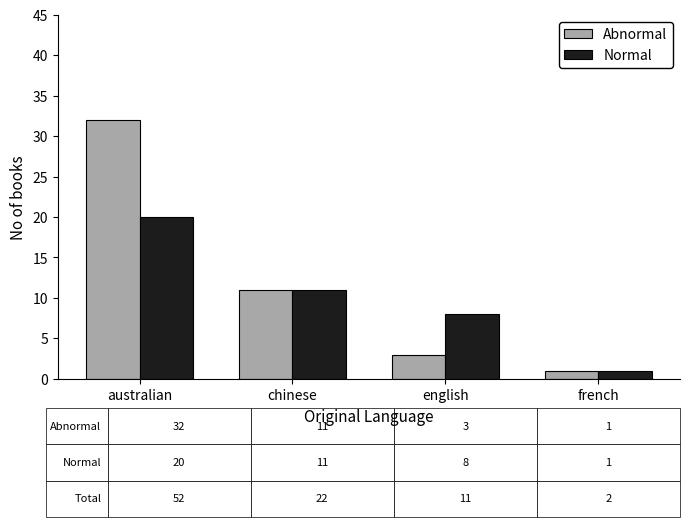

Reading right to left, what are all the values shown in this chart?

Abnormal: 1	3	11	32
Normal: 1	8	11	20